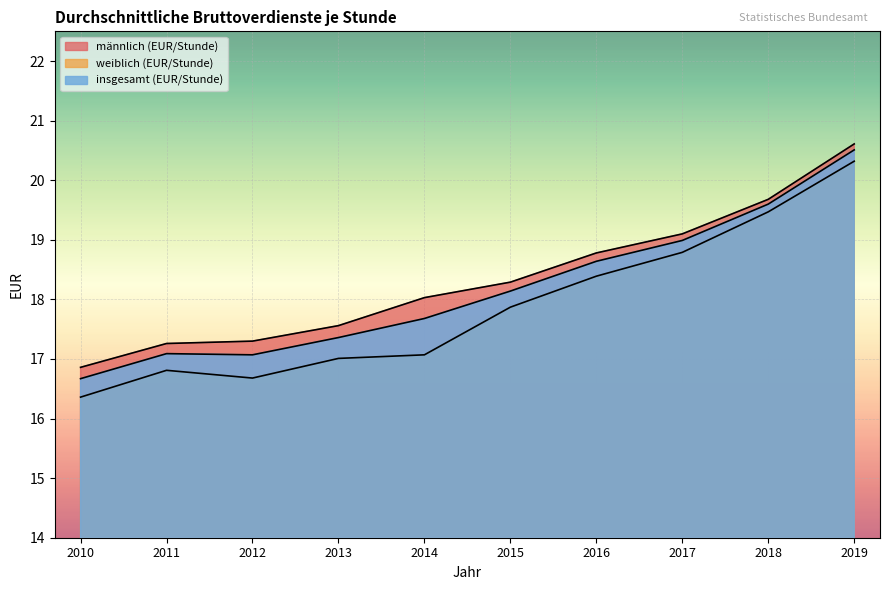

What is the highest value of the weiblich (EUR/Stunde) series?

20.3